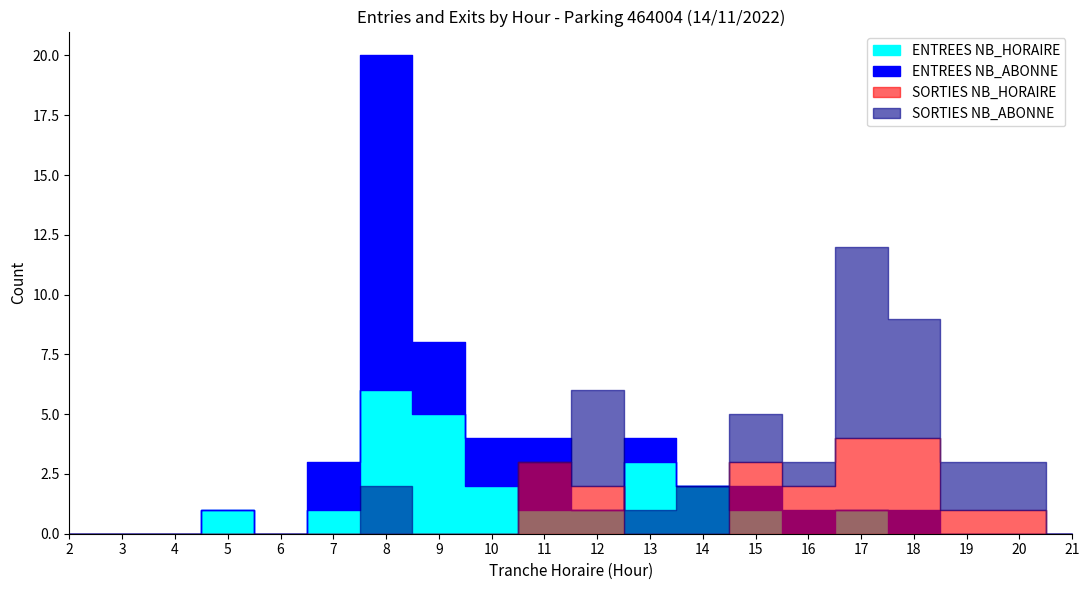

Which category has the lowest value in the SORTIES NB_HORAIRE series?

2